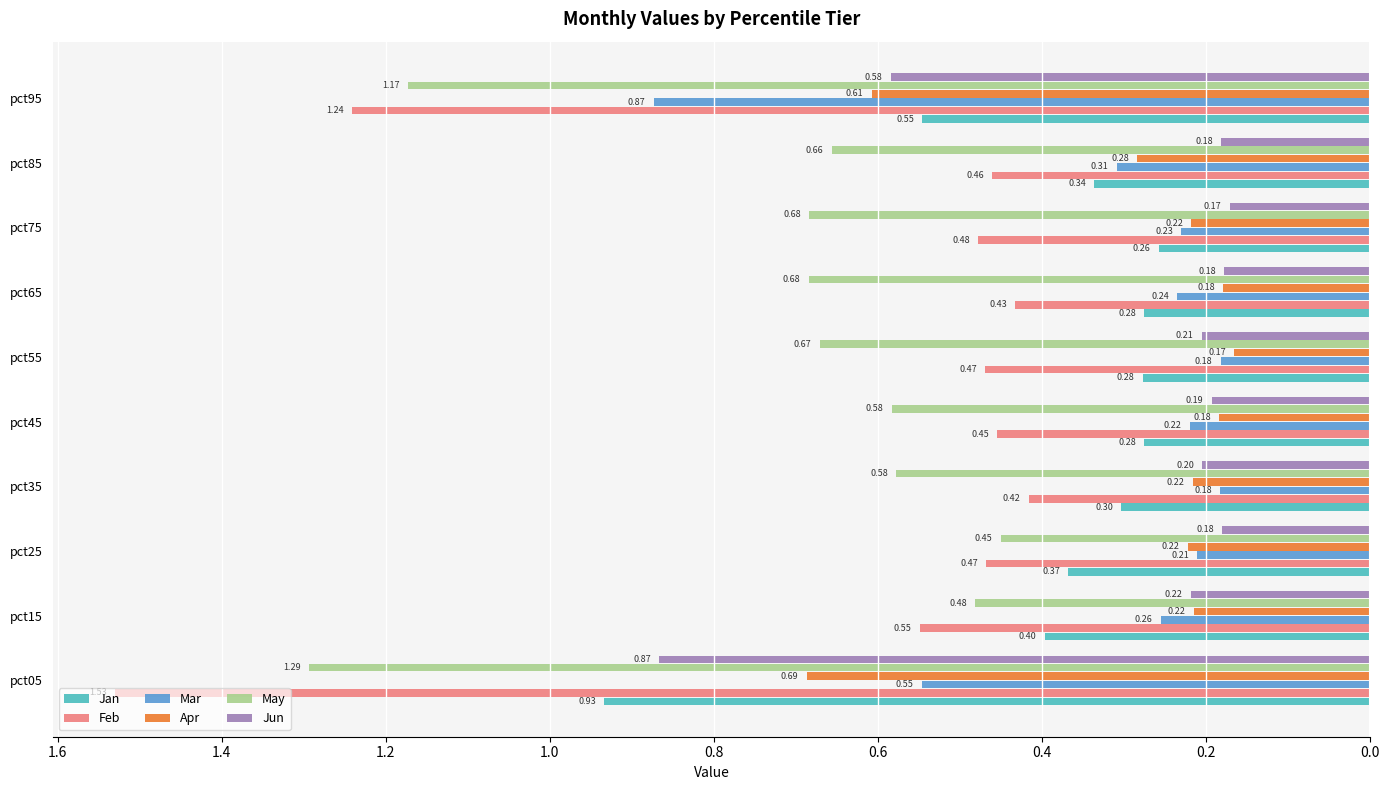

What are all the series names shown in the legend?

Jan, Feb, Mar, Apr, May, Jun